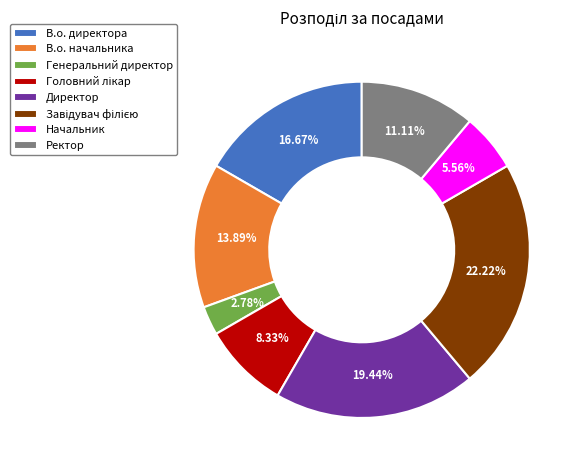

Is it true that Генеральний директор is 10% of the pie?

False